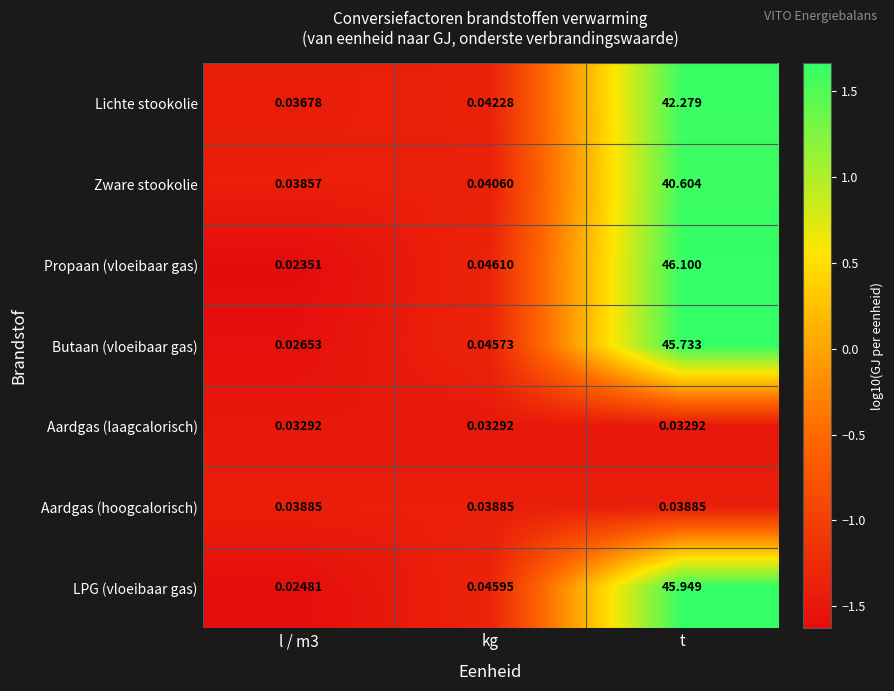

Which category has the highest value across all series?

t